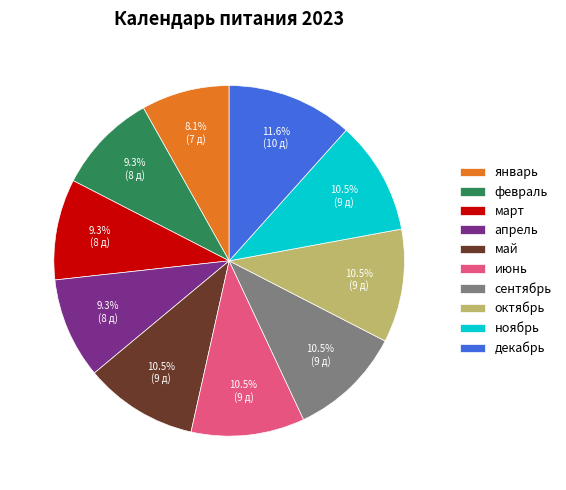

To the nearest percent, what is the average slice percentage?

10%